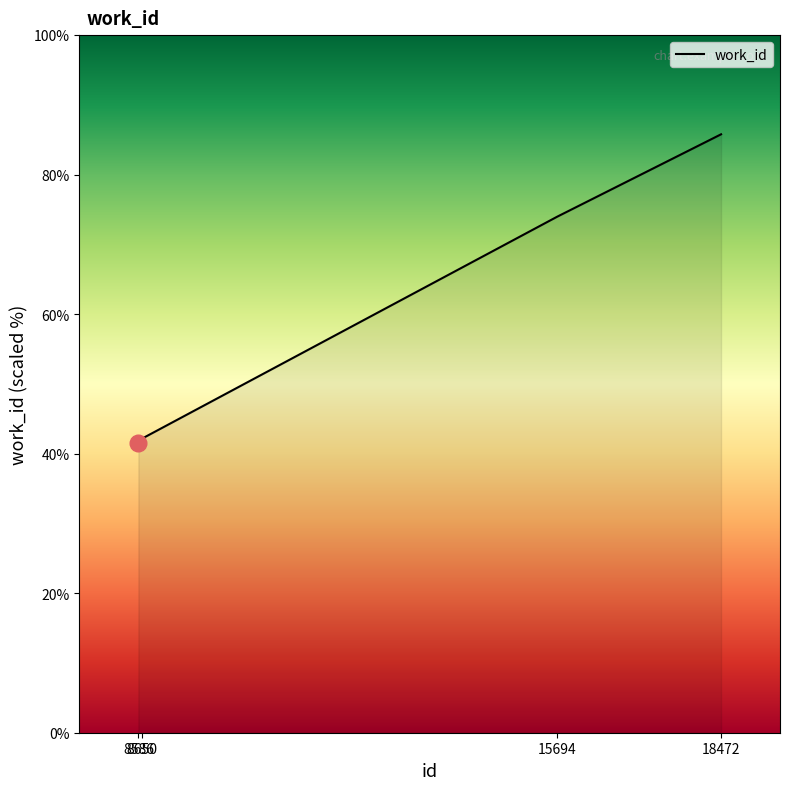

Does the chart have visible grid lines?

No